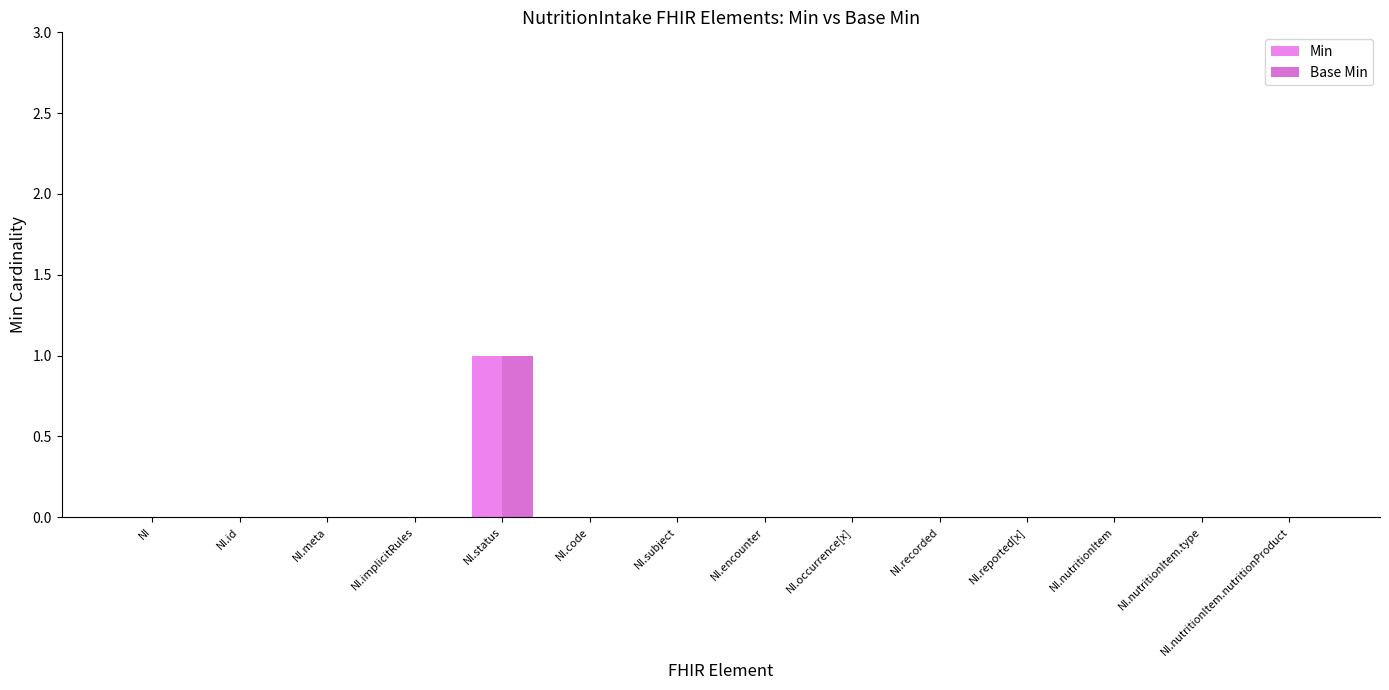

What is the maximum value shown in the chart?

1